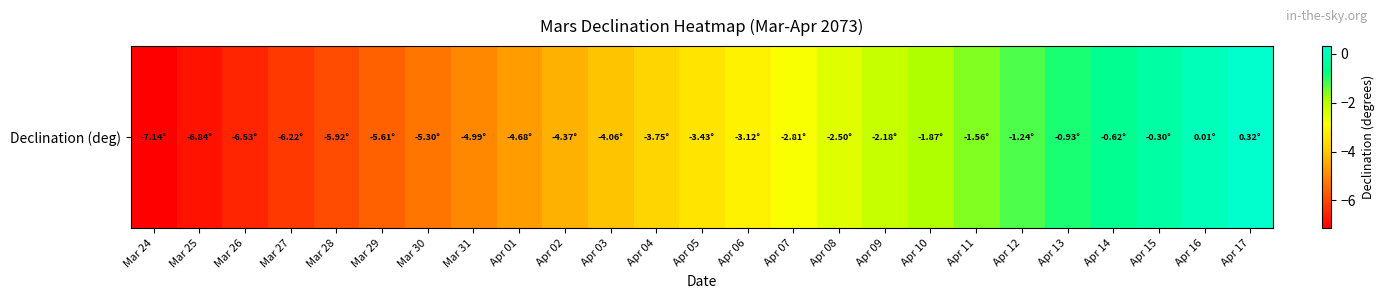

What is the change in value from Mar 29 to Apr 14?

+5.0